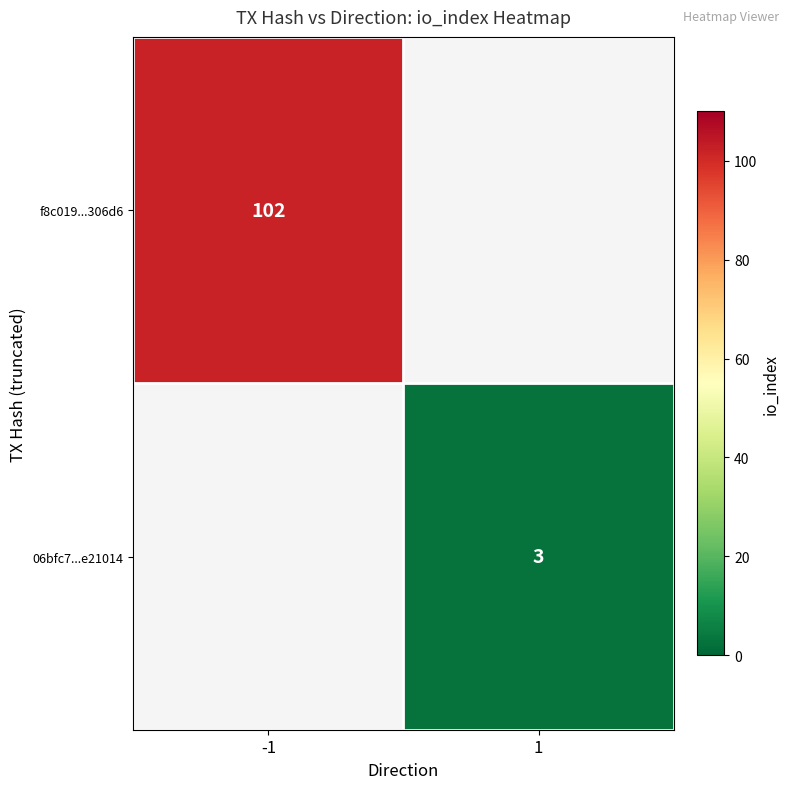

The value of f8c019...306d6 at -1 is 102. True or false?

True